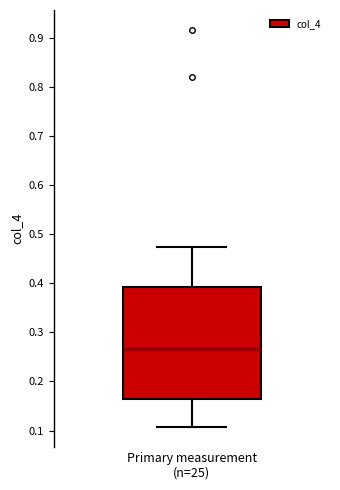

Read this box plot against the y-axis: the position of the median line, the range covered by the box, and the ends of both whiskers. The values are not printed on the chart, so give them approximately, as read against the axis.

median 0.27, box 0.16 to 0.39, whiskers 0.11 to 0.47